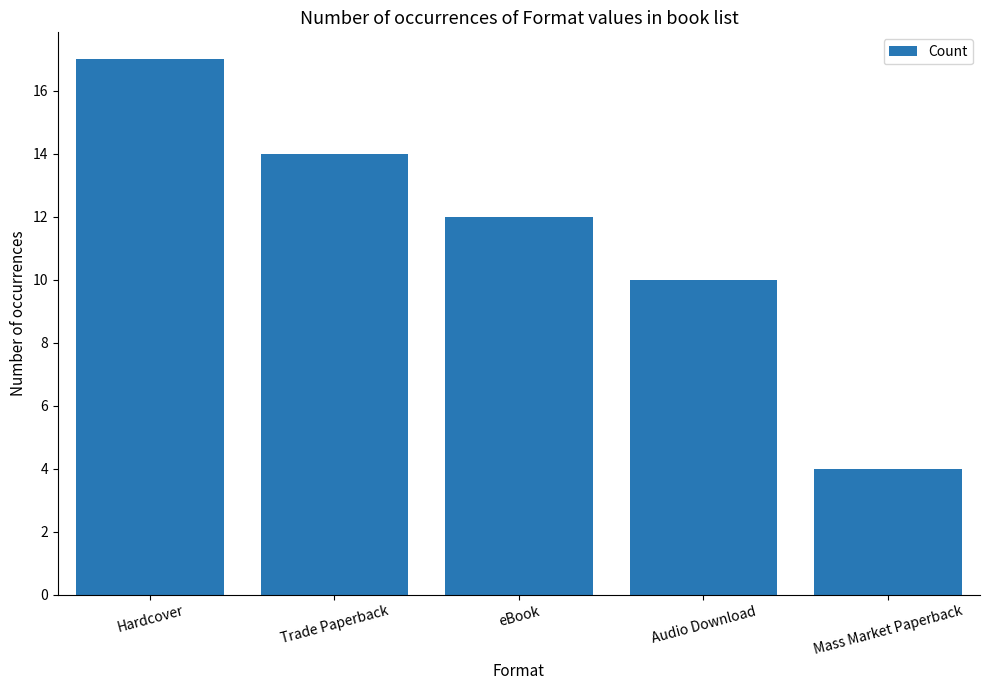

The chart shows a value of 16 at eBook. True or false?

False